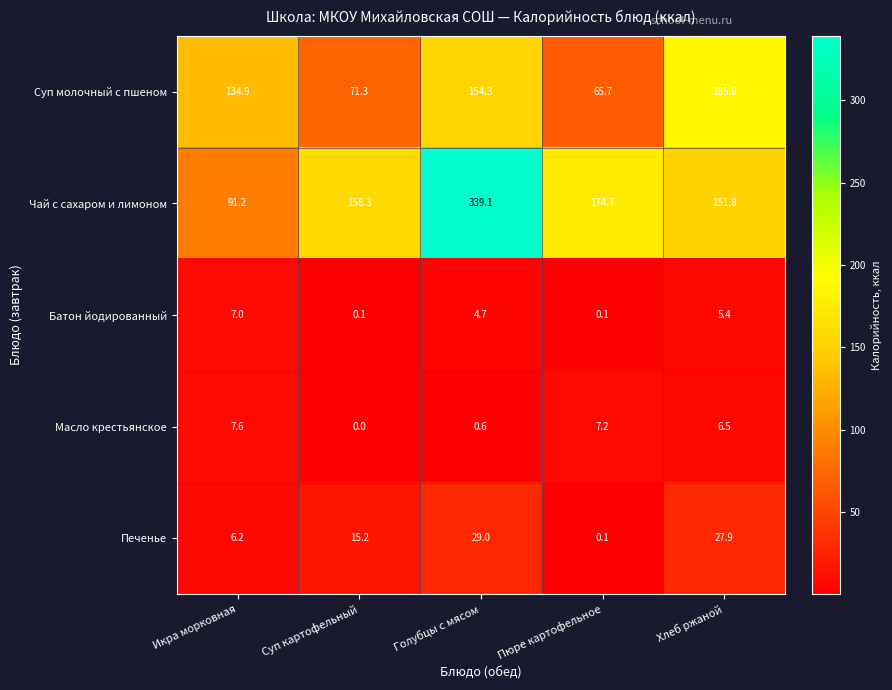

What is the difference between the Батон йодированный values at Пюре картофельное and Хлеб ржаной?

5.3